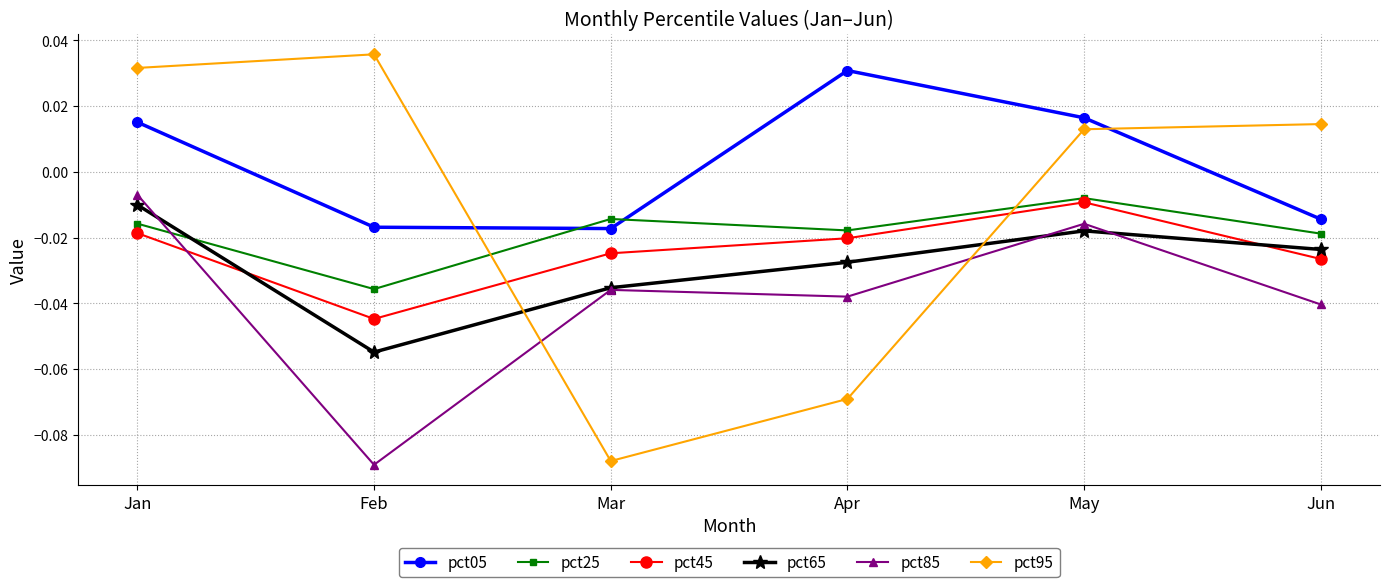

What are all the series names shown in the legend?

pct05, pct25, pct45, pct65, pct85, pct95